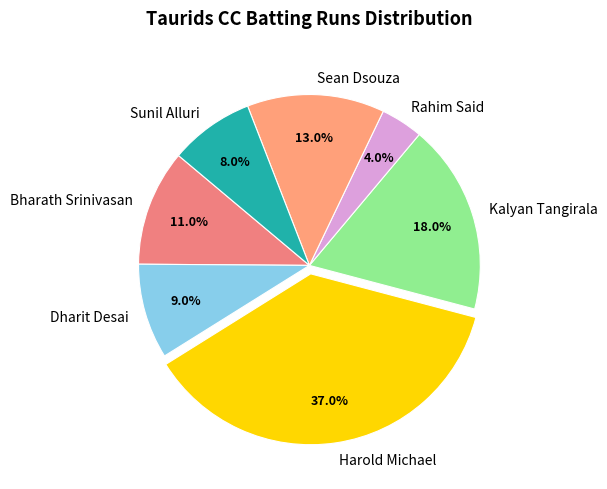

To the nearest percent, what is the average slice percentage?

14%